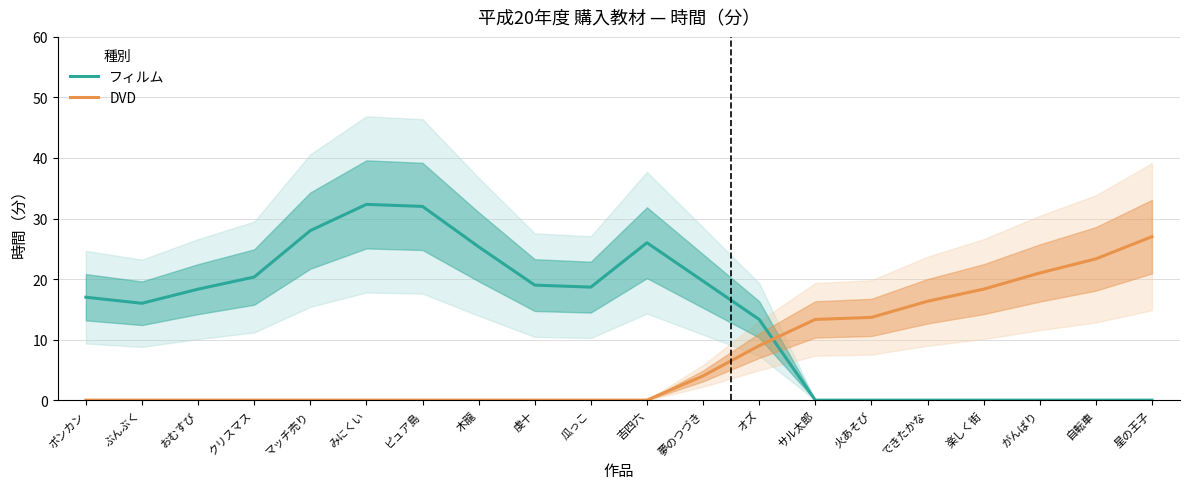

What value does the フィルム series have at ポンカン?

17.0